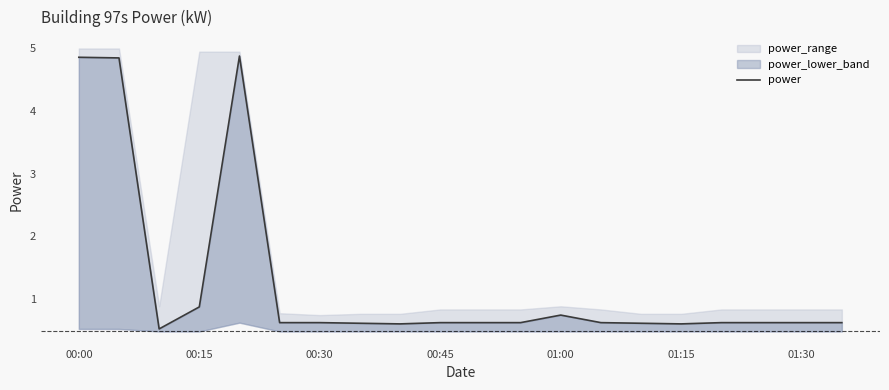

True or false: the data shows 1.0 at 19.

False